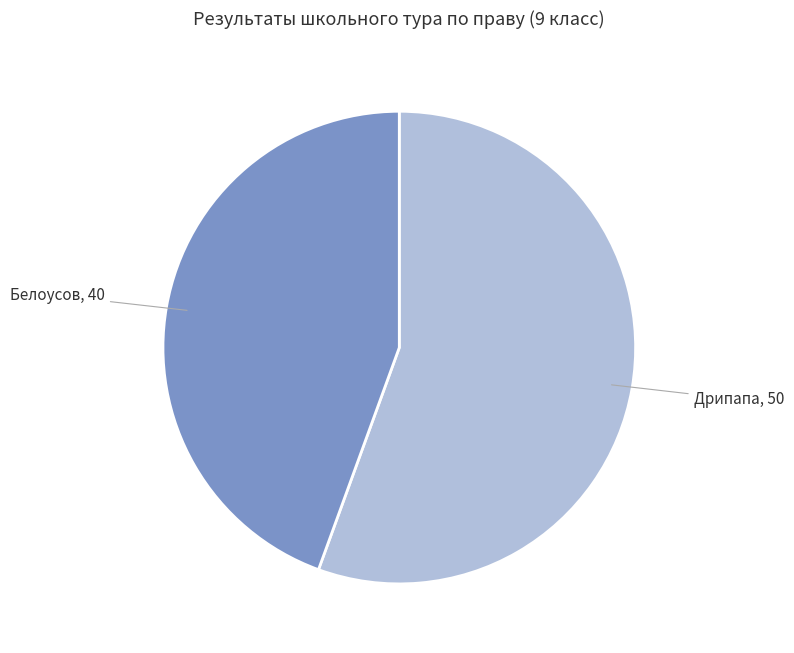

Is there any slice that represents more than half of the pie?

Yes